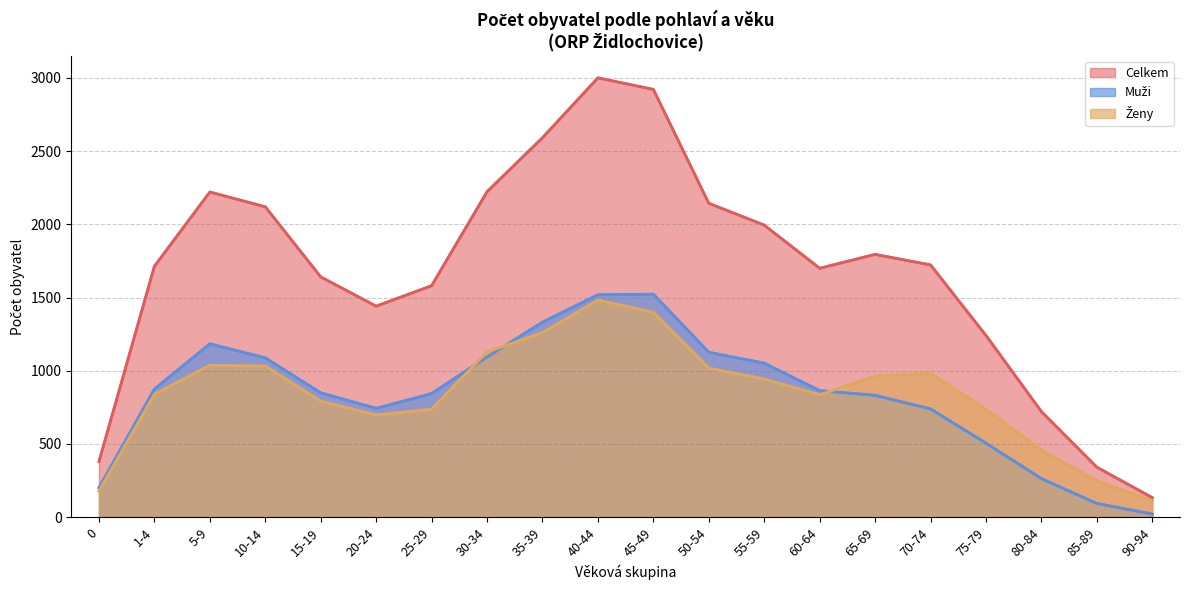

What is the label of the 19th point from the right?

1-4